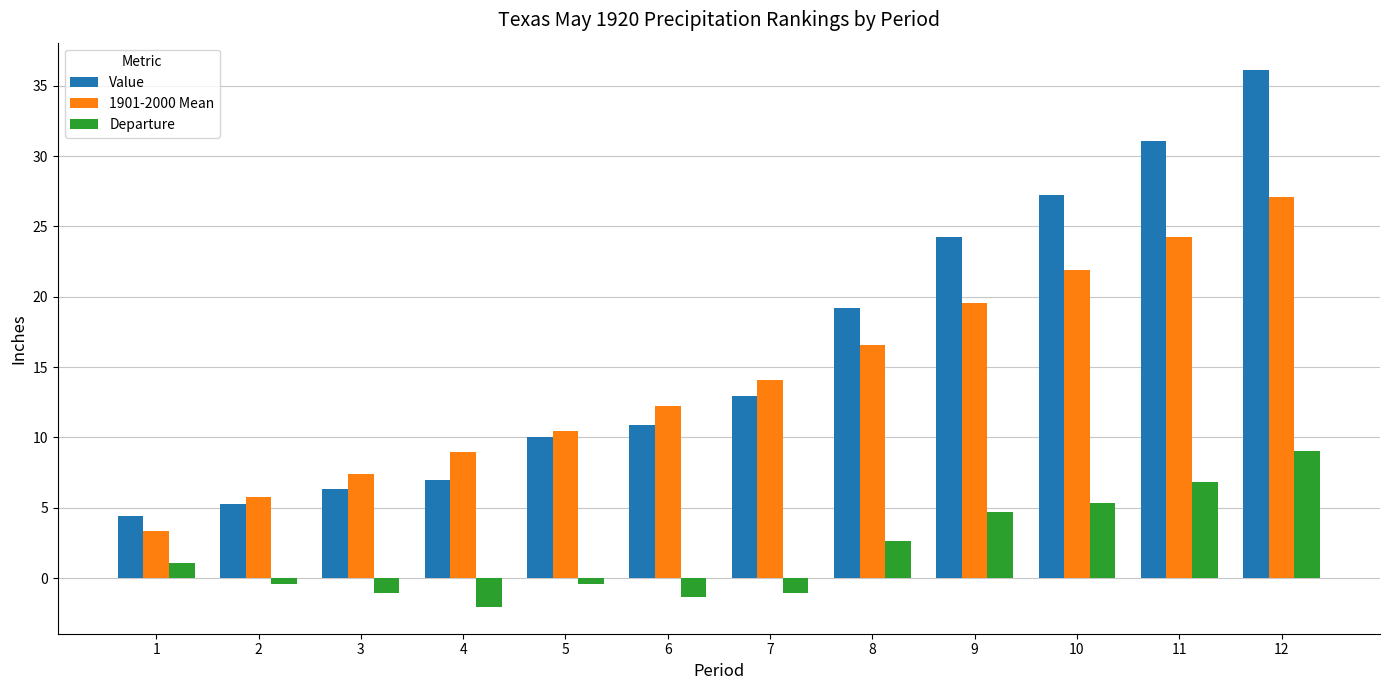

What is the average value of the 1901-2000 Mean series?

14.3